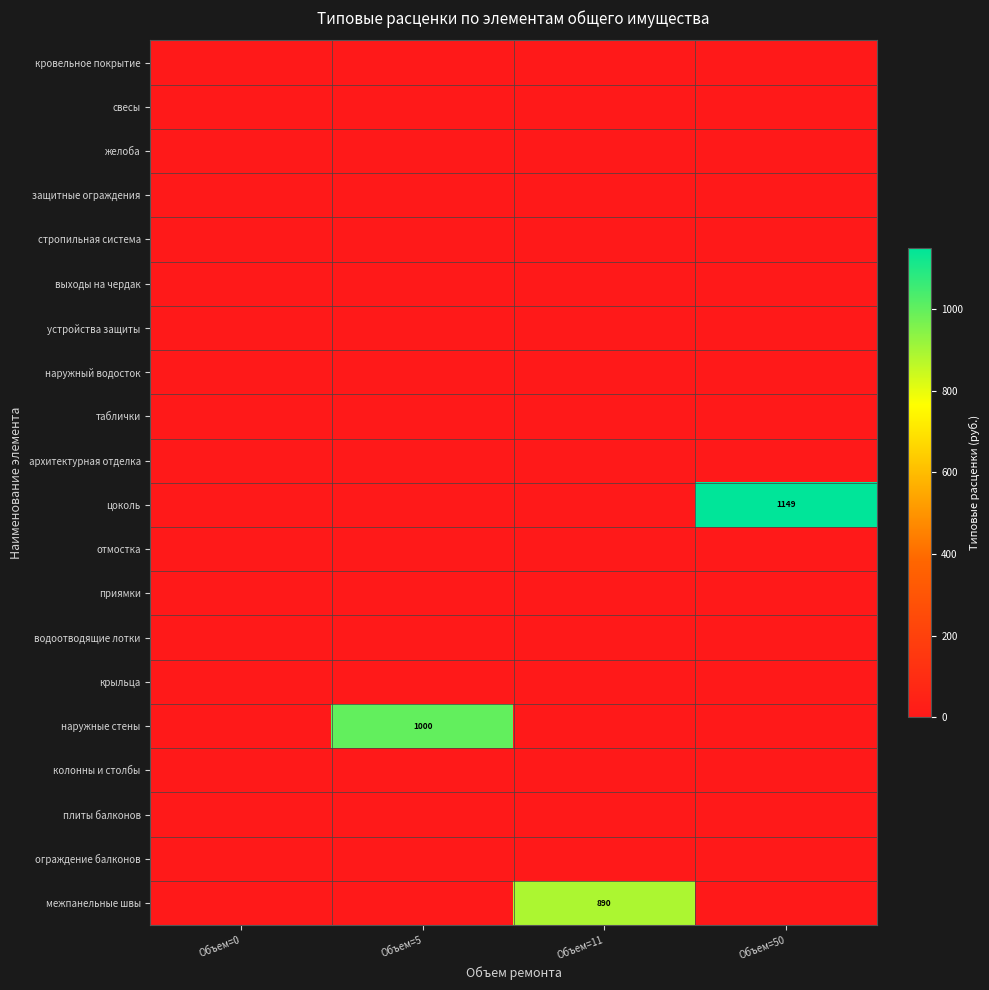

Between Объем=0 and Объем=5, which series saw the biggest shift?

наружные стены